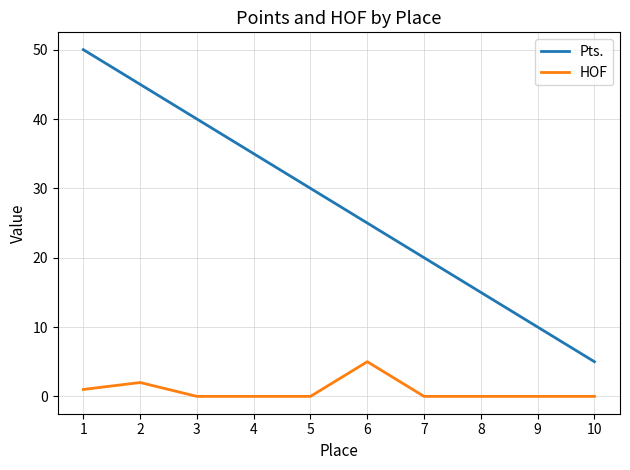

How many values in the Pts. series are below 30?

5